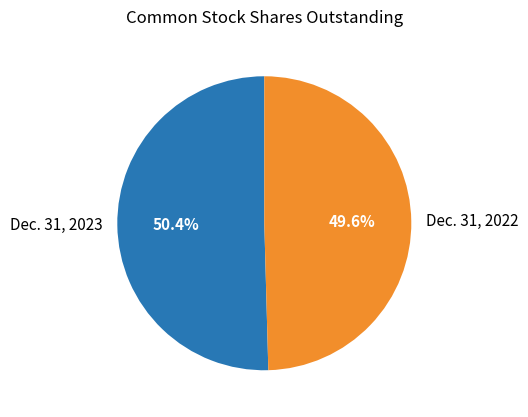

Approximately how many times larger is the value at Dec. 31, 2023 compared to Dec. 31, 2022?

1.0